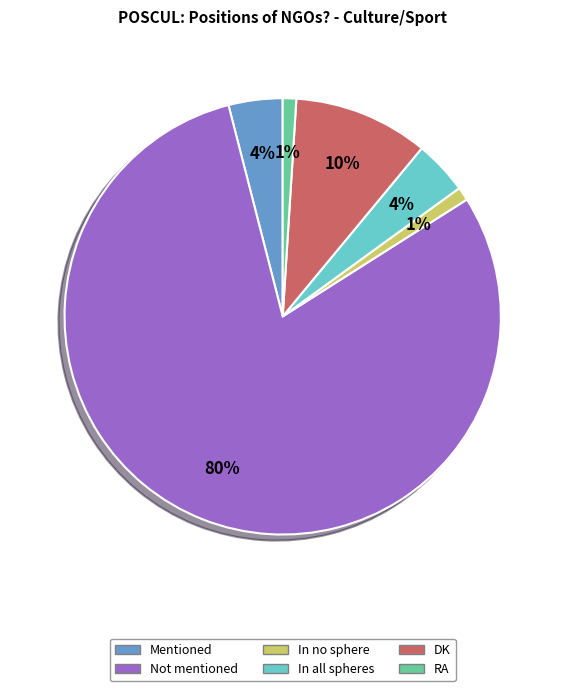

True or false: RA accounts for 11% of the total.

False